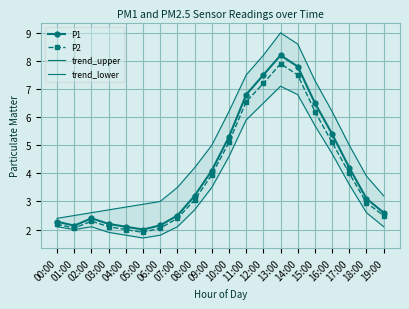

What is the sum of the P2 values at 01:00 and 19:00?

4.5